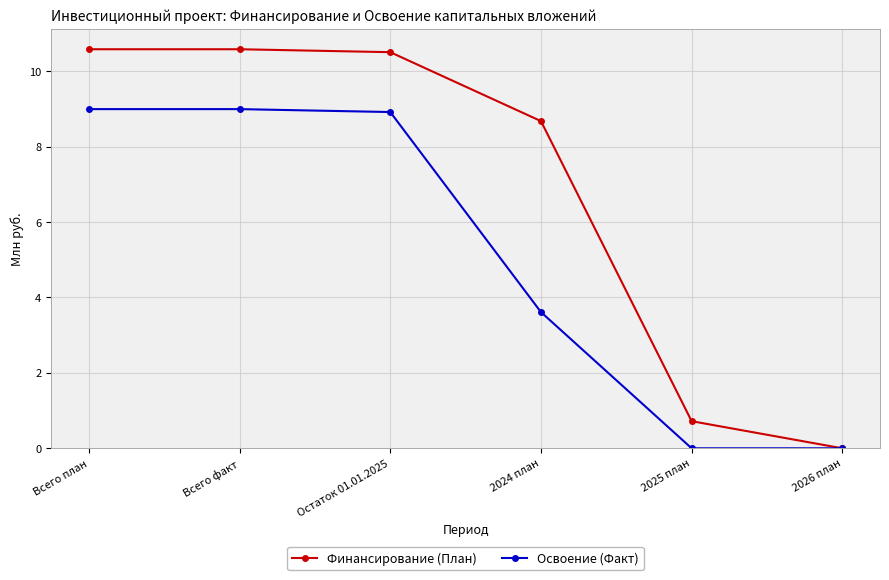

Is it true that Освоение (Факт) equals 9.0 at Всего план?

True